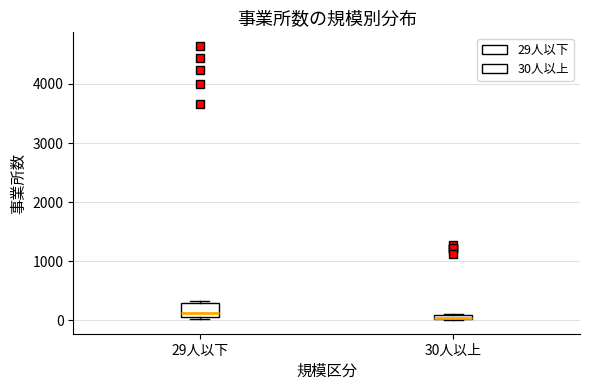

Comparing the boxes themselves (not the whiskers), which one is the tallest?

29人以下